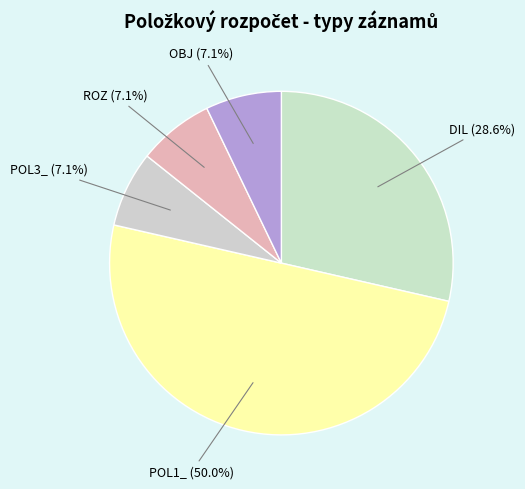

What portion of the pie excludes DIL?

71.4%